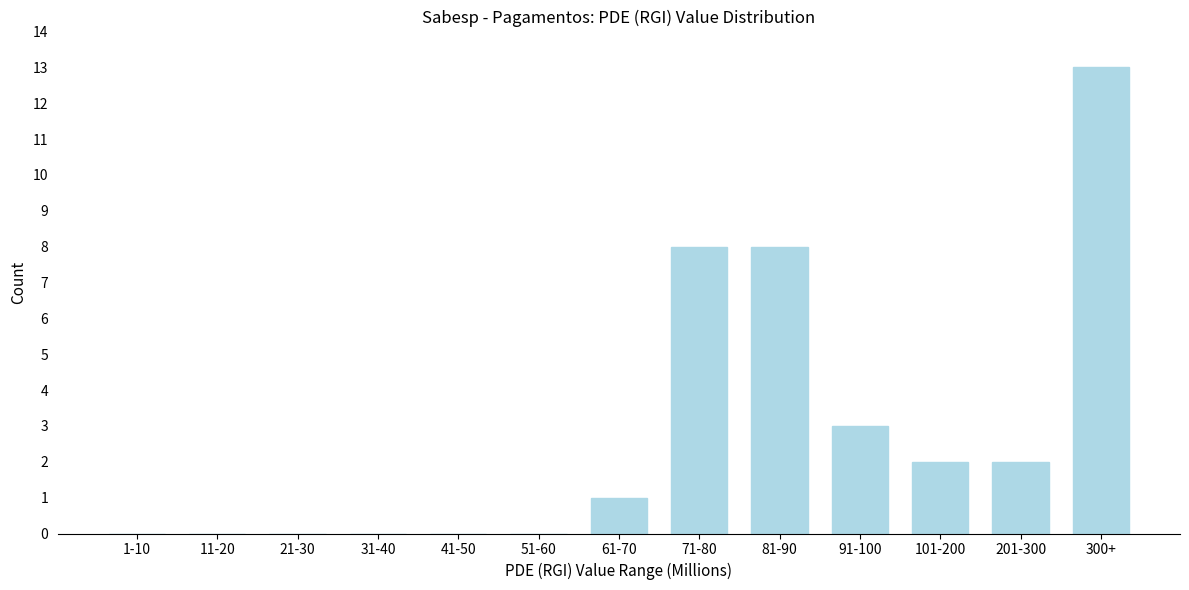

Reading left to right, what are all the values shown in this chart?

1-10=0	11-20=0	21-30=0	31-40=0	41-50=0	51-60=0	61-70=1	71-80=8	81-90=8	91-100=3	101-200=2	201-300=2	300+=13